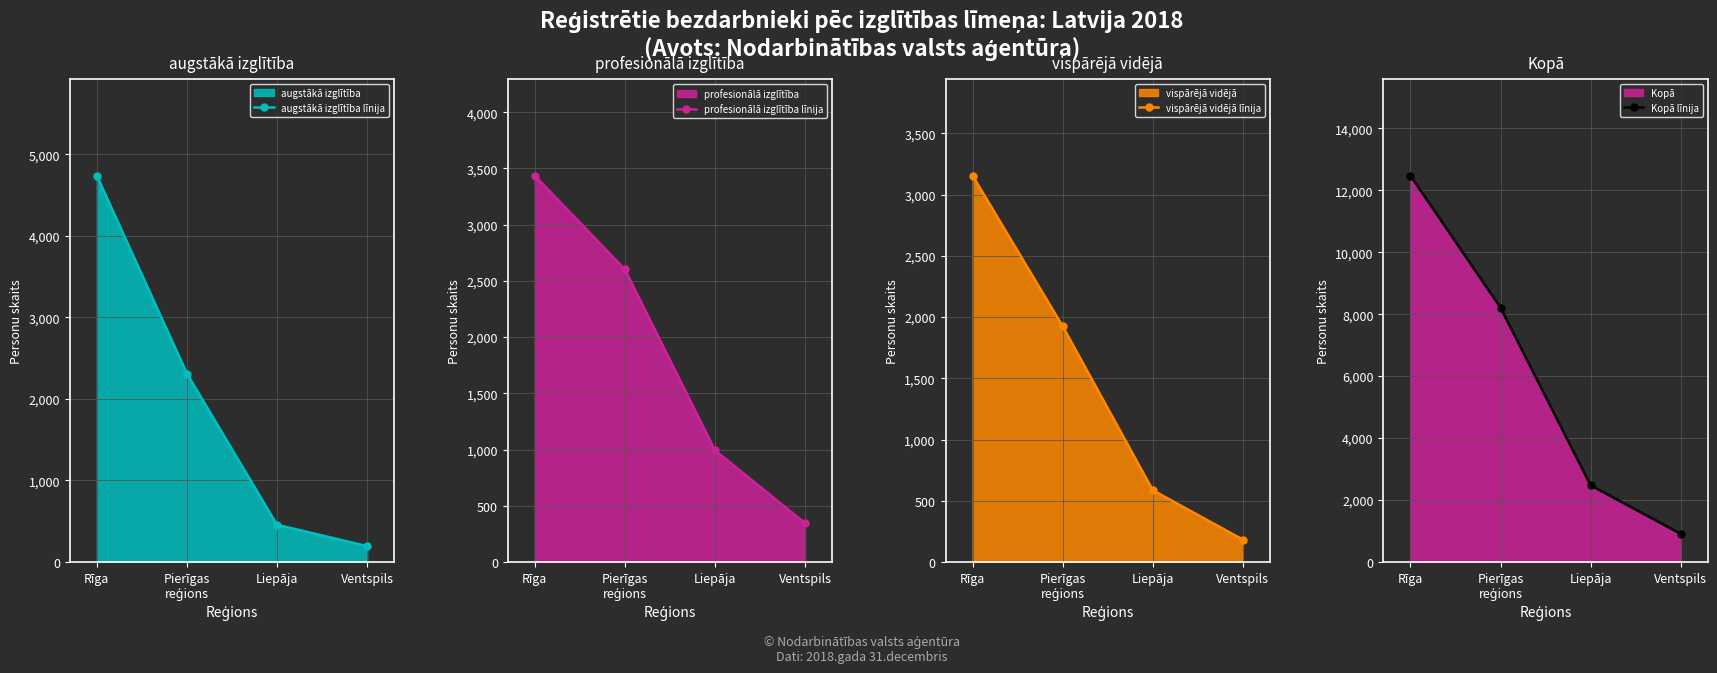

True or false: Kopā līnija has more than 0 points higher than both neighbors.

False